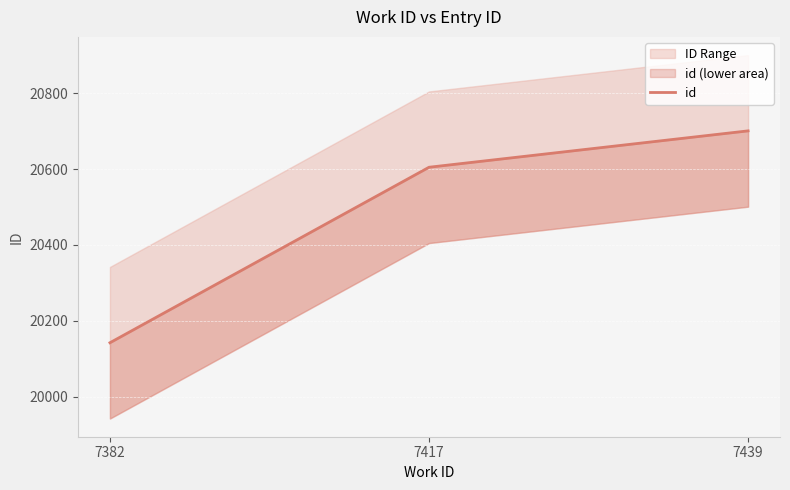

What is the greatest value displayed?

20701